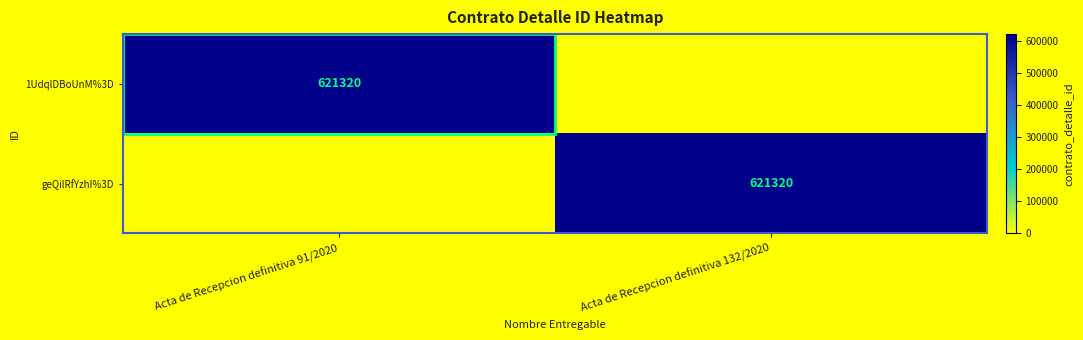

True or false: geQilRfYzhI%3D has a value of 621320 at Acta de Recepcion definitiva 132/2020.

True